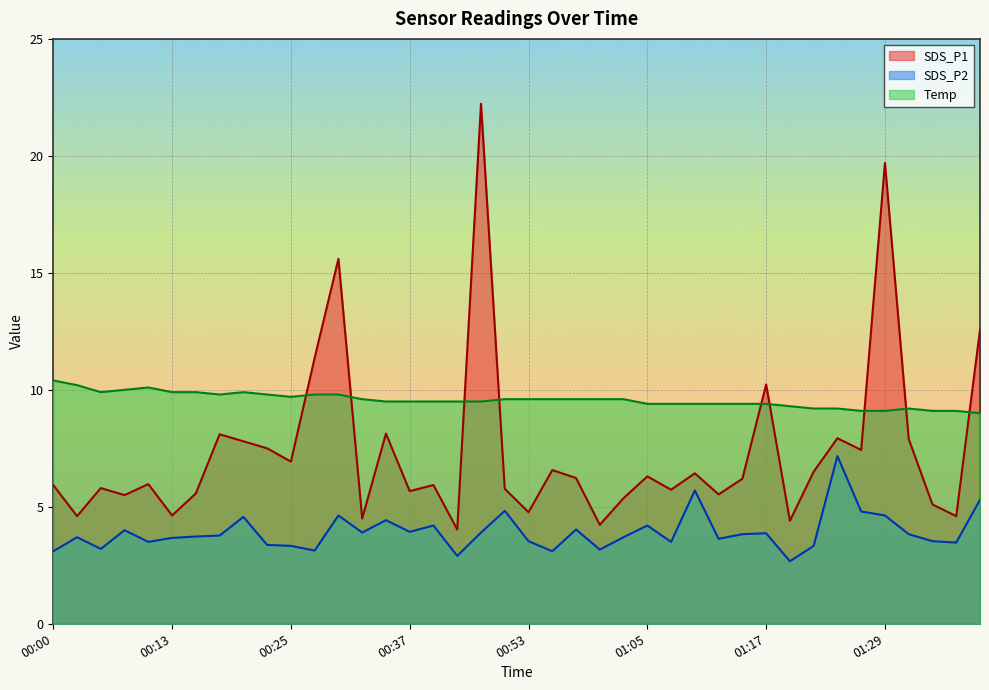

The SDS_P2 series shows 3.7 at 00:13. True or false?

True